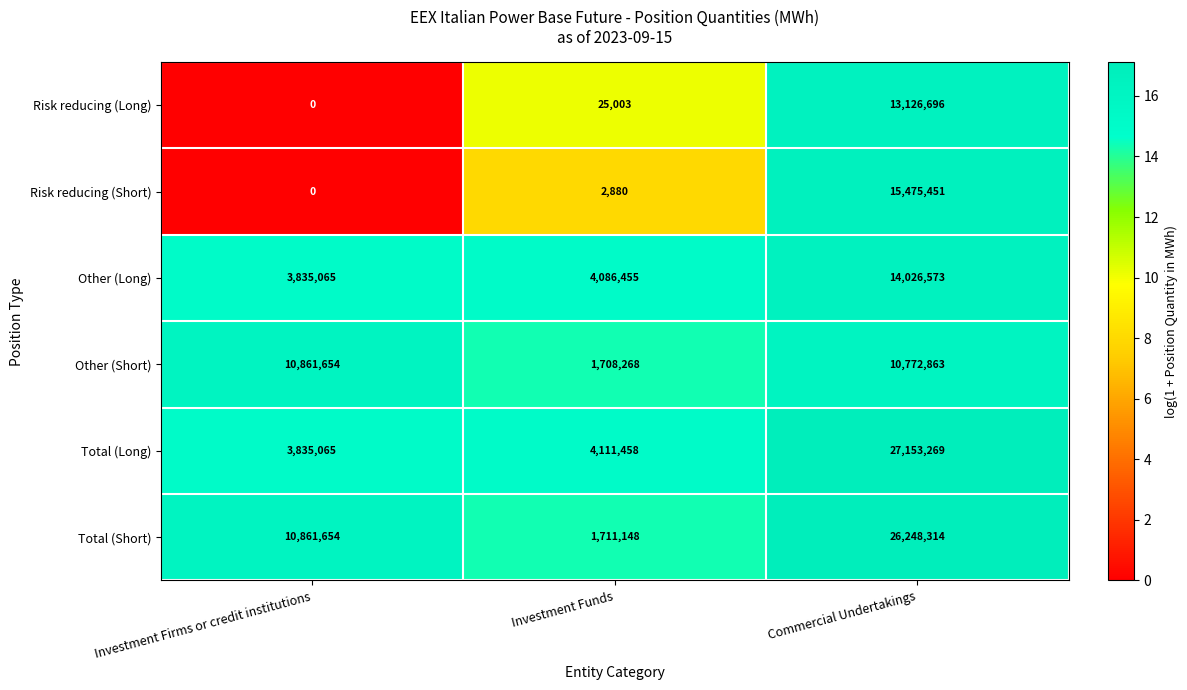

What is the difference between the Total (Long) values at Investment Funds and Investment Firms or credit institutions?

276393